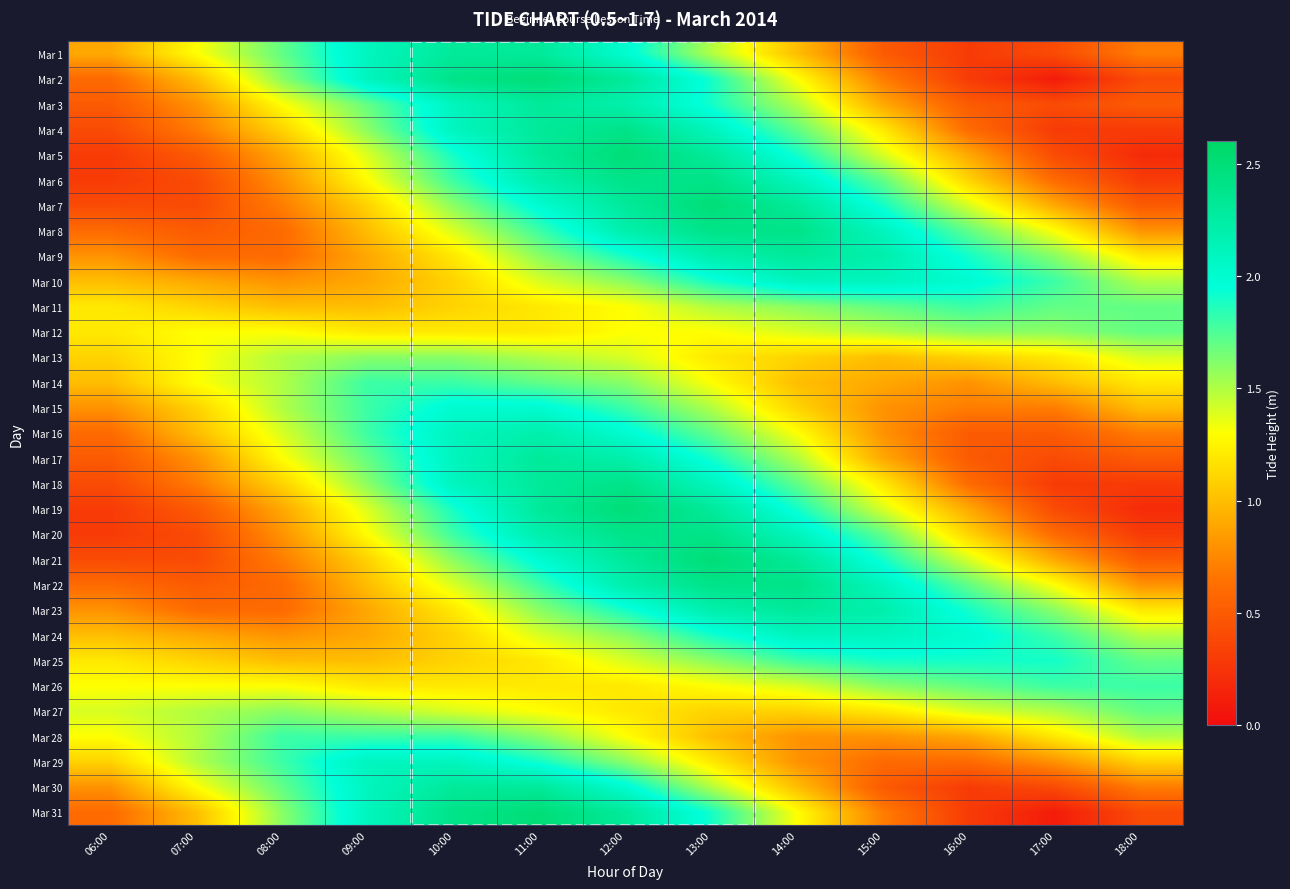

How many series are shown in this chart?

31